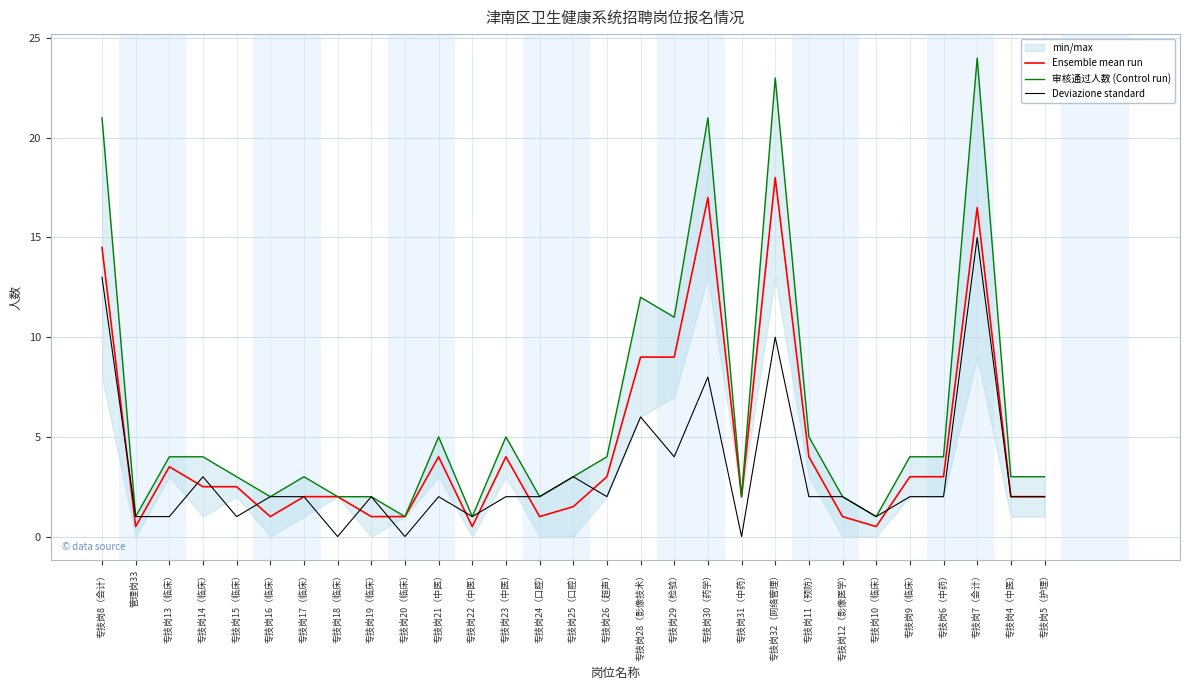

How many interior local valleys does the Deviazione standard series have?

8